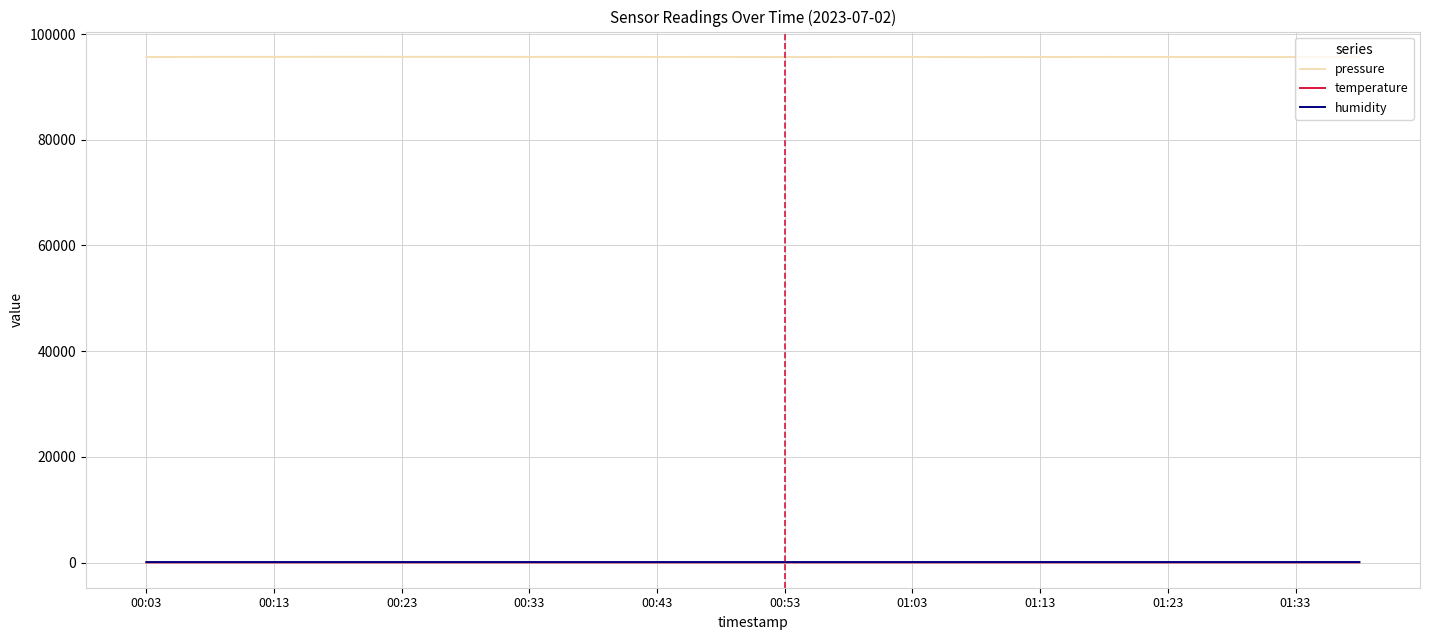

True or false: pressure and temperature intersect in this chart.

False